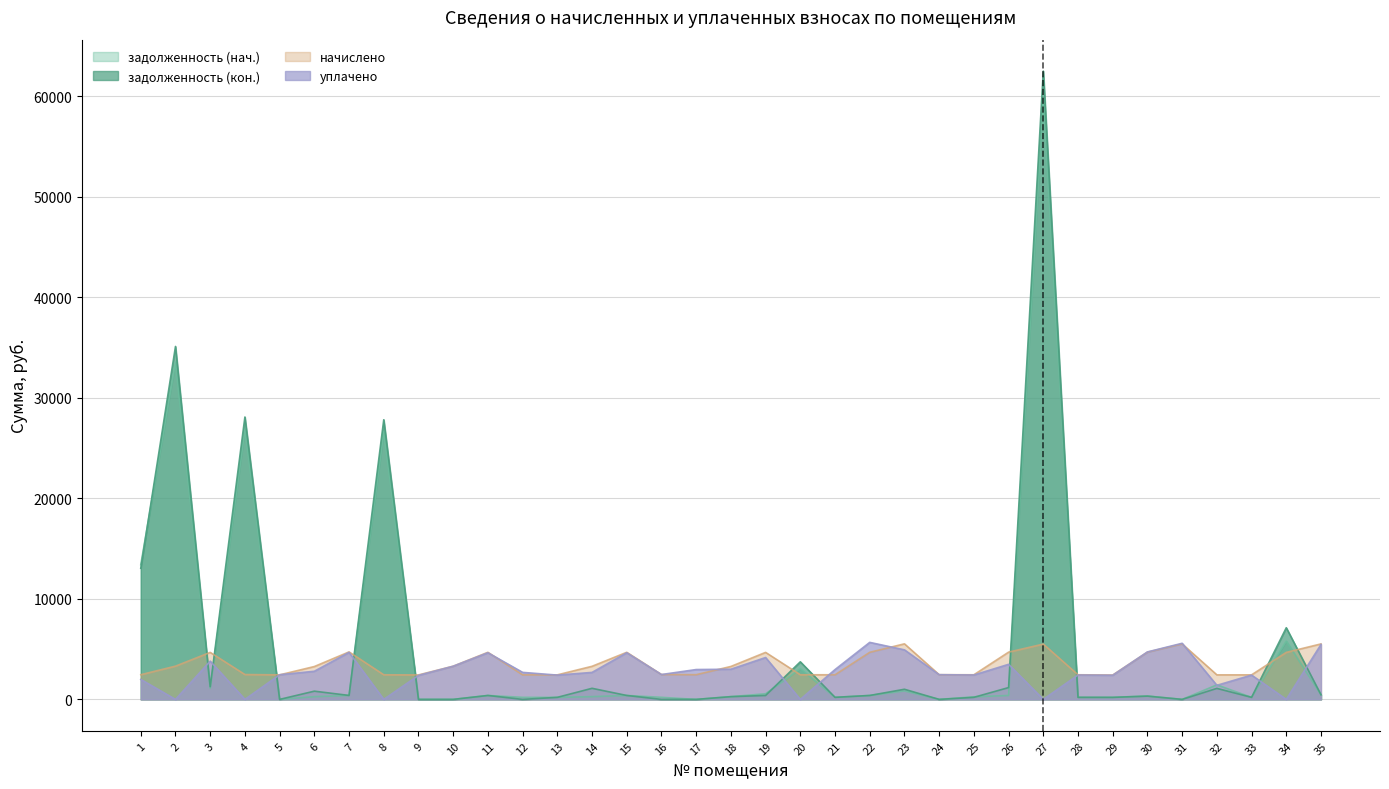

What is the spread (max minus min) of values at 35?

5061.3